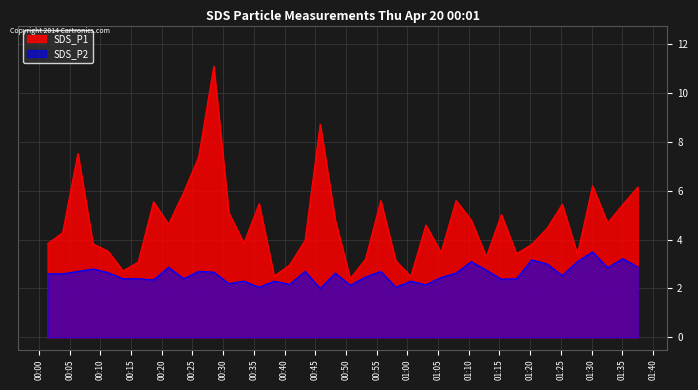

Rank the series by their maximum value, from highest to lowest.

SDS_P1, SDS_P2